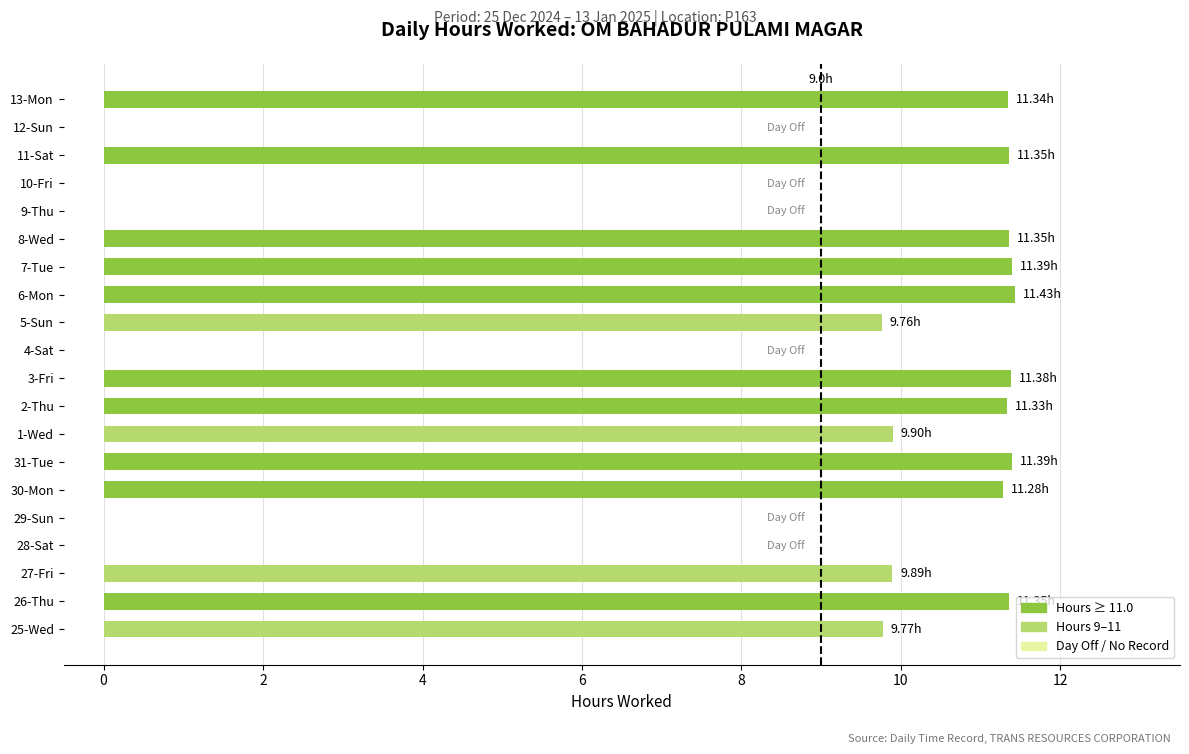

Which has a higher value, 12-Sun or 25-Wed?

25-Wed